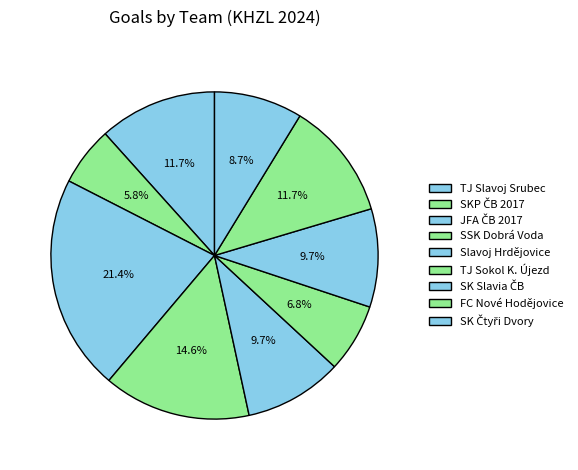

Does JFA ČB 2017 represent more than half of the total?

No